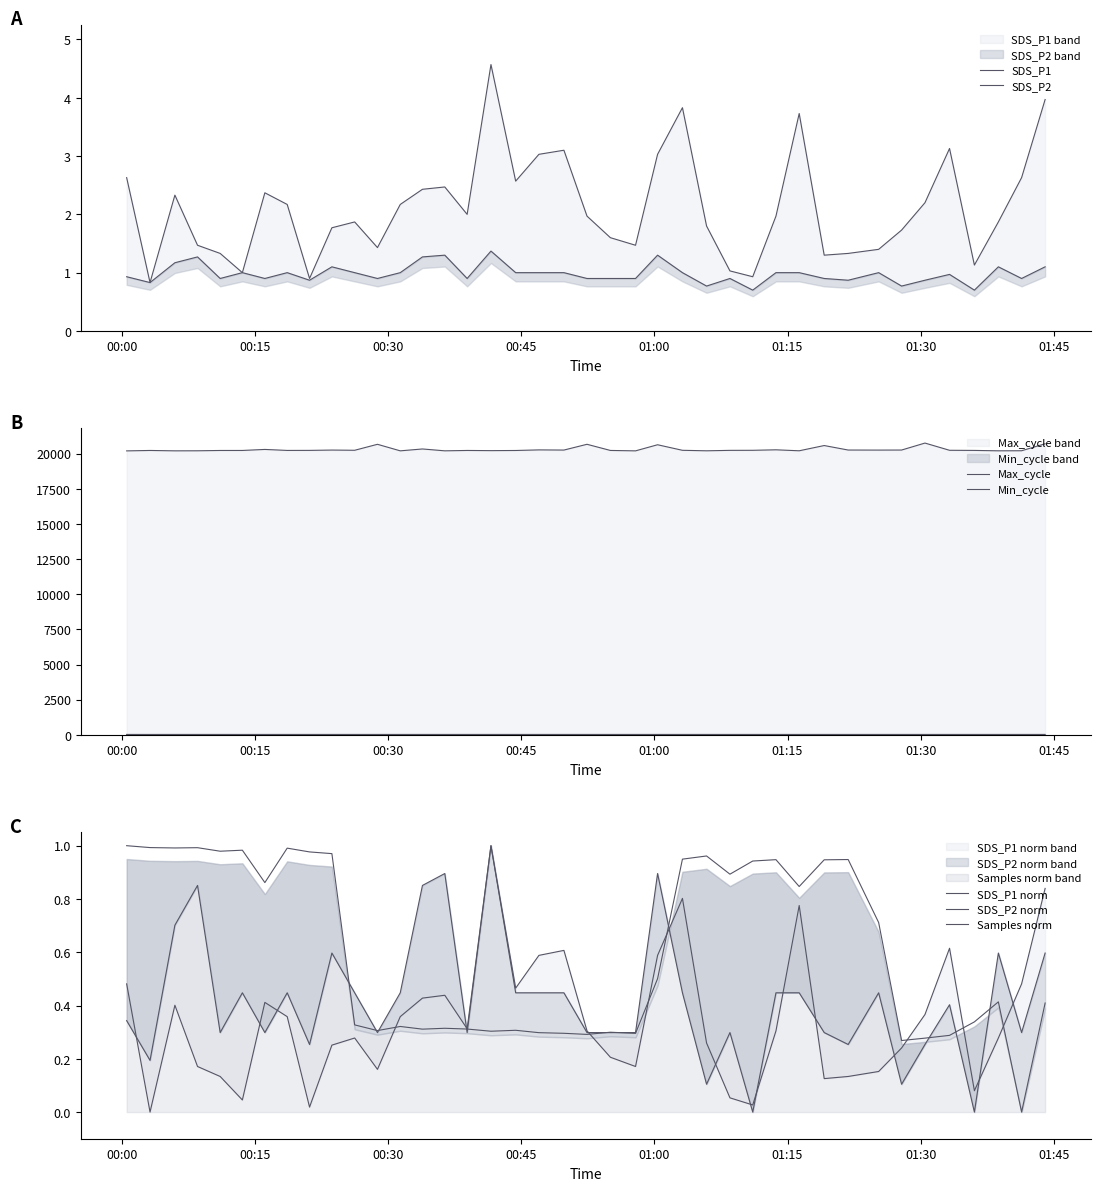

In Samples, how many points are lower than both neighbors (excluding endpoints)?

12